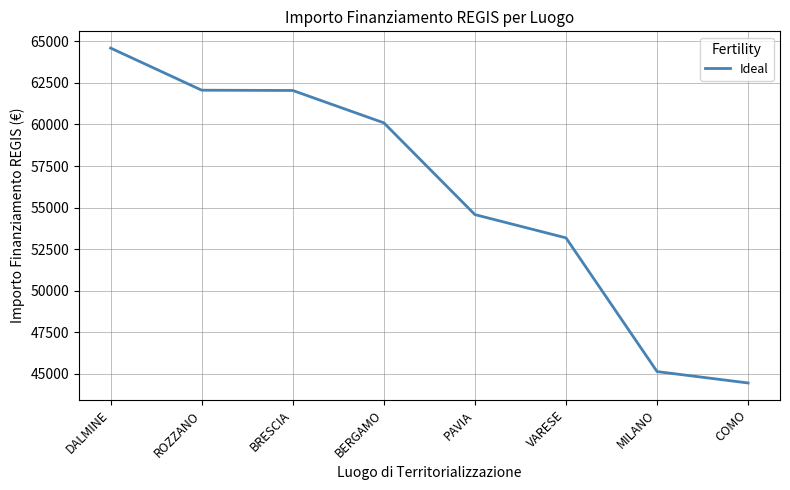

What is the greatest value displayed?

64596.7